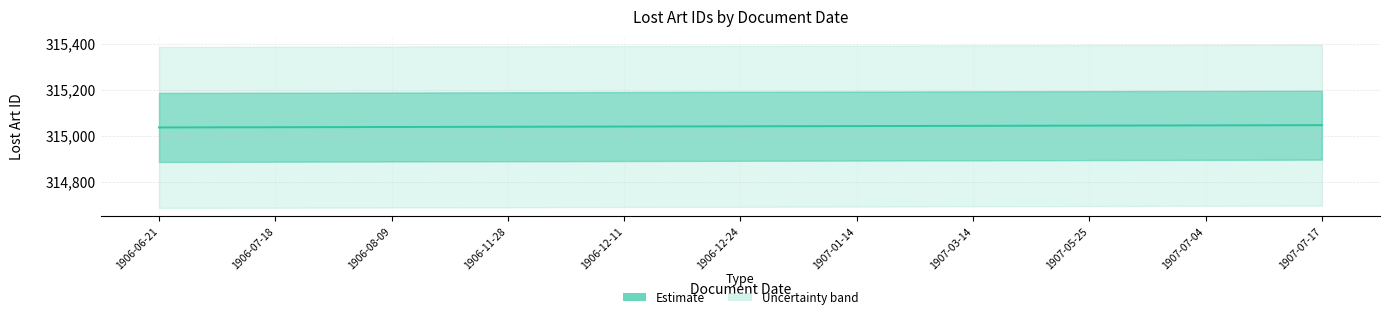

The value at 1907-05-25 is 315043. True or false?

True